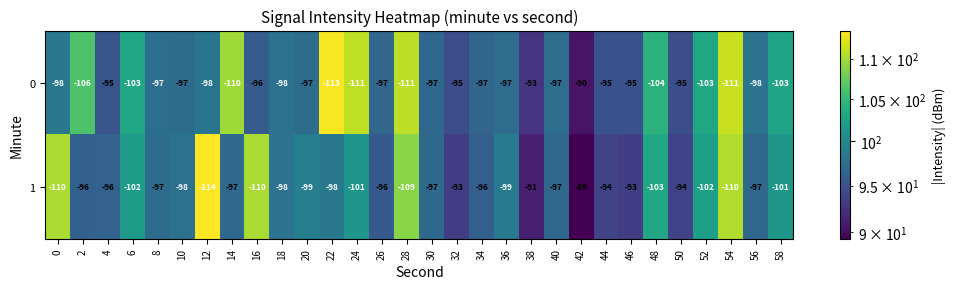

At which category does the chart reach its peak across all series?

42